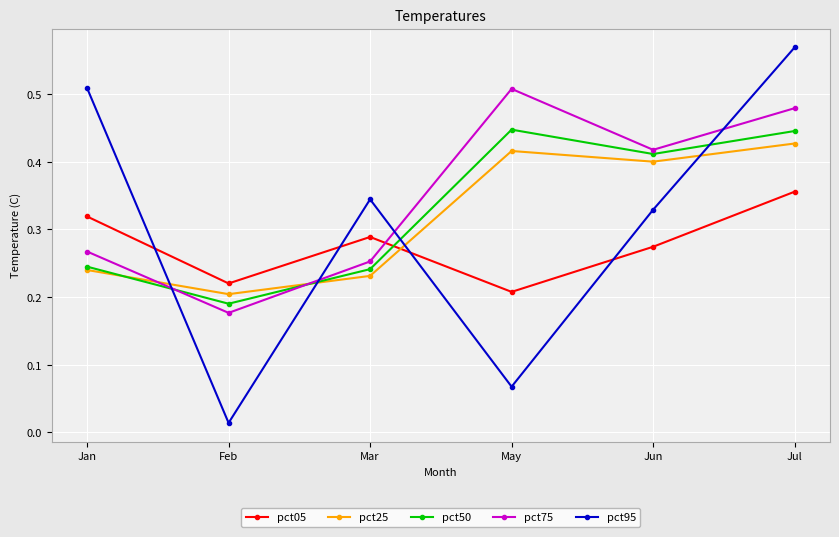

Which label corresponds to the largest value in the chart?

Jul